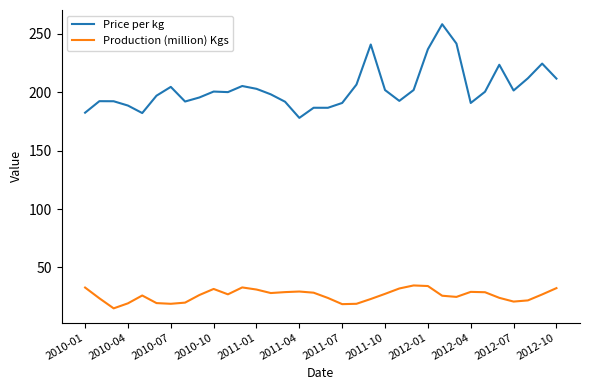

Which series has the widest spread of values?

Price per kg